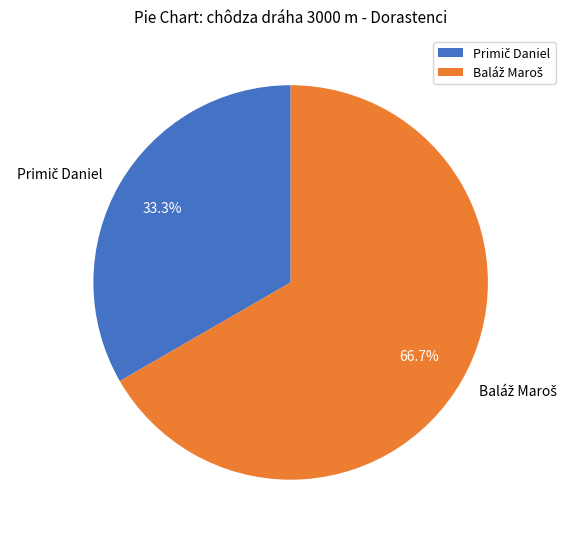

Is there any slice that represents more than half of the pie?

Yes